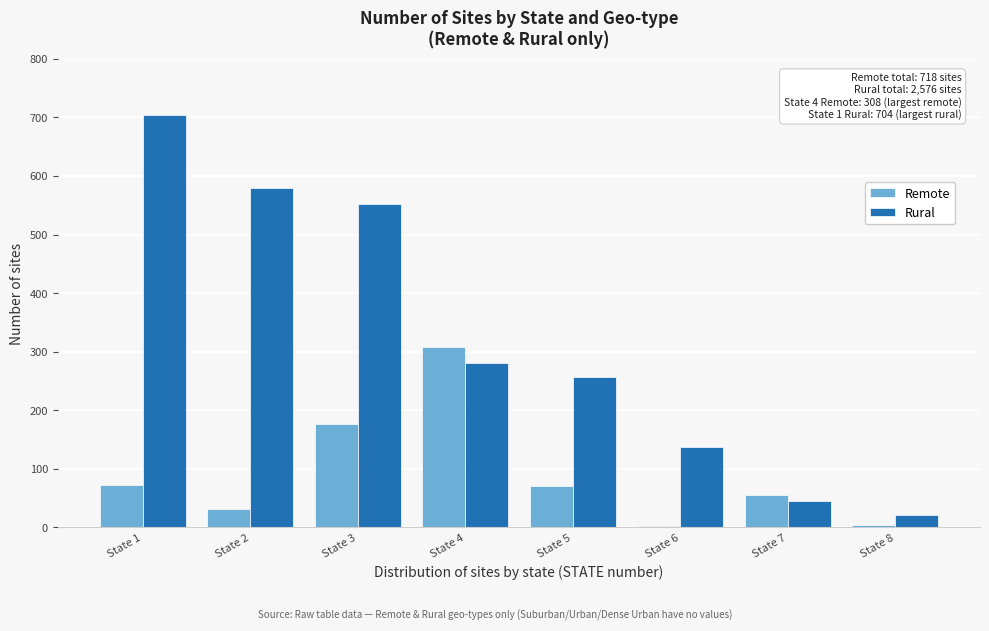

Between State 2 and State 3, which series saw the biggest shift?

Remote